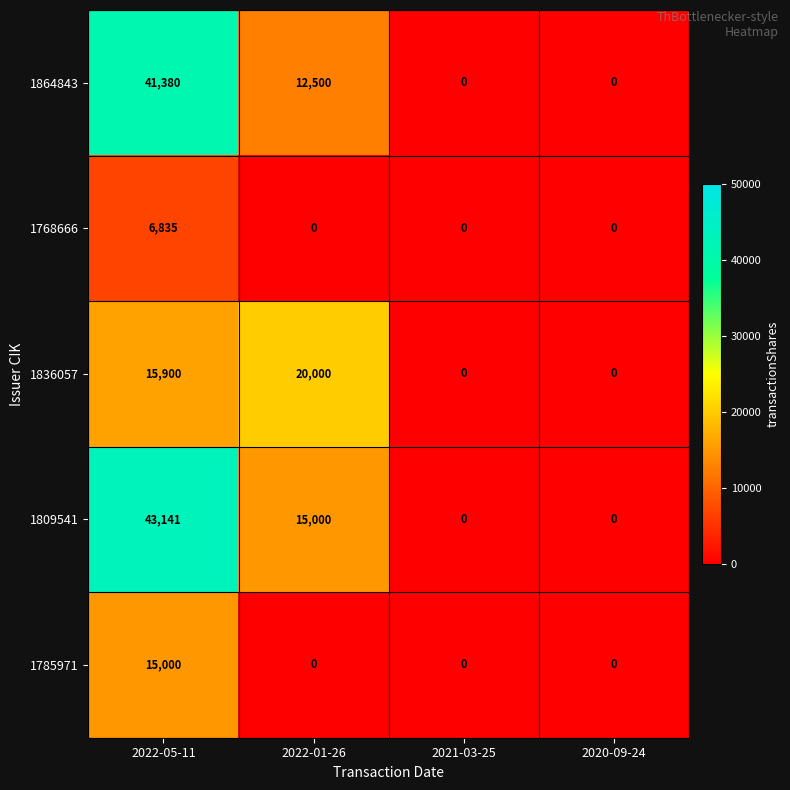

How many values in 1836057 are above zero?

2